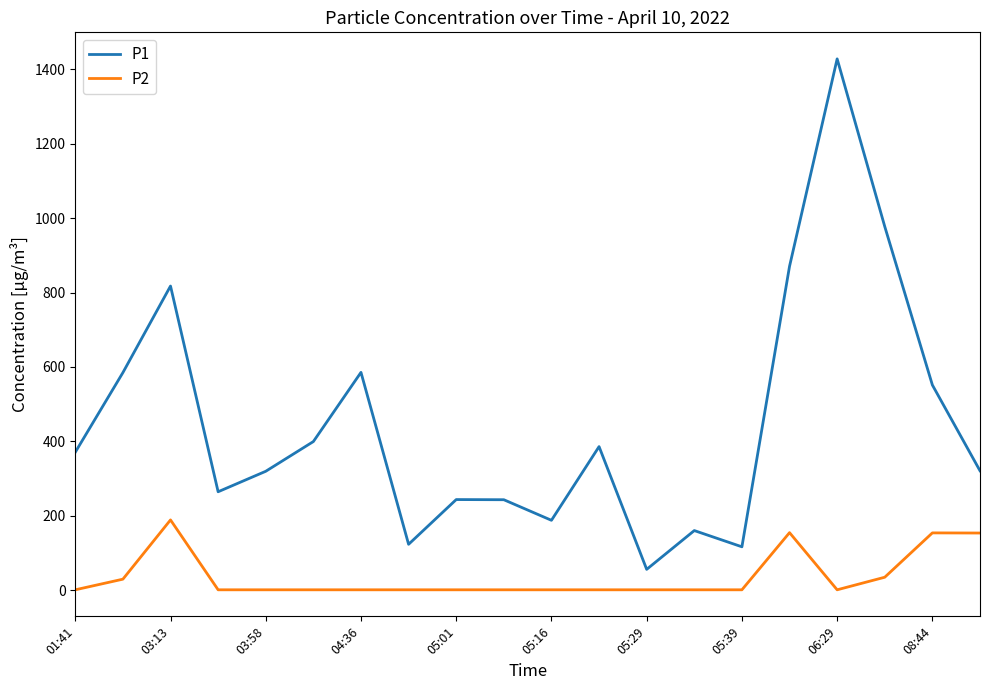

How many lines are shown in the chart?

2